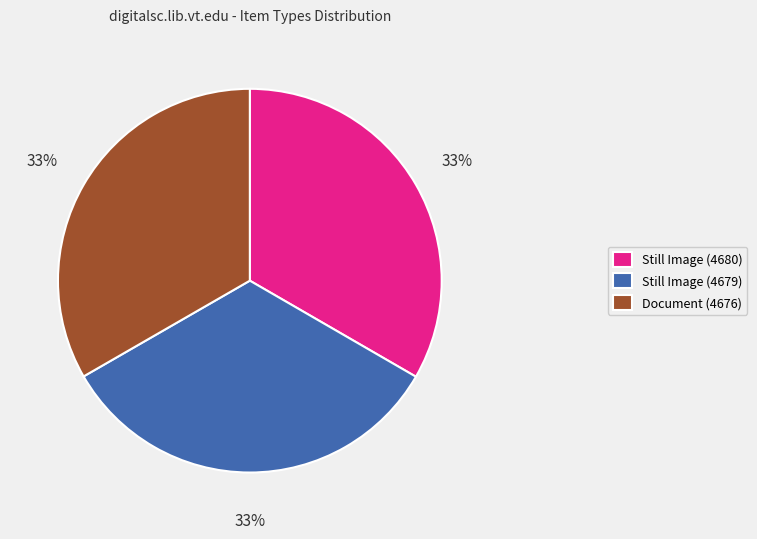

To the nearest percent, what portion does Document (4676) represent?

33%